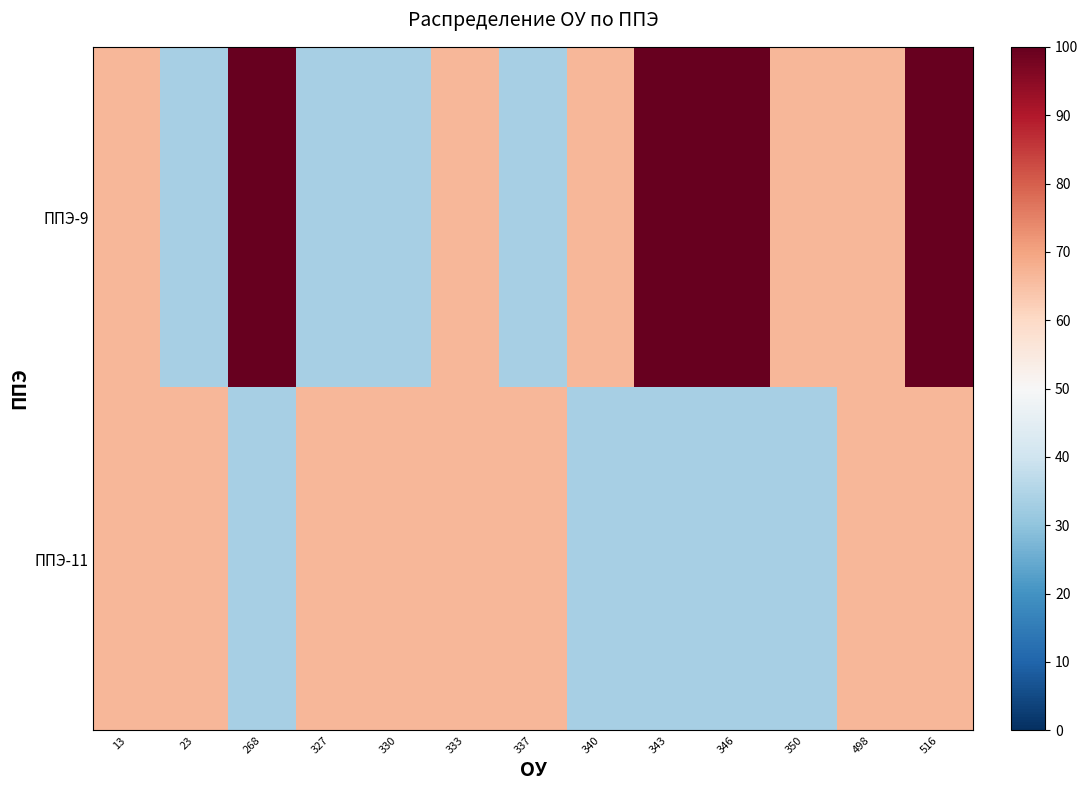

At how many categories does at least one series exceed 46?

13